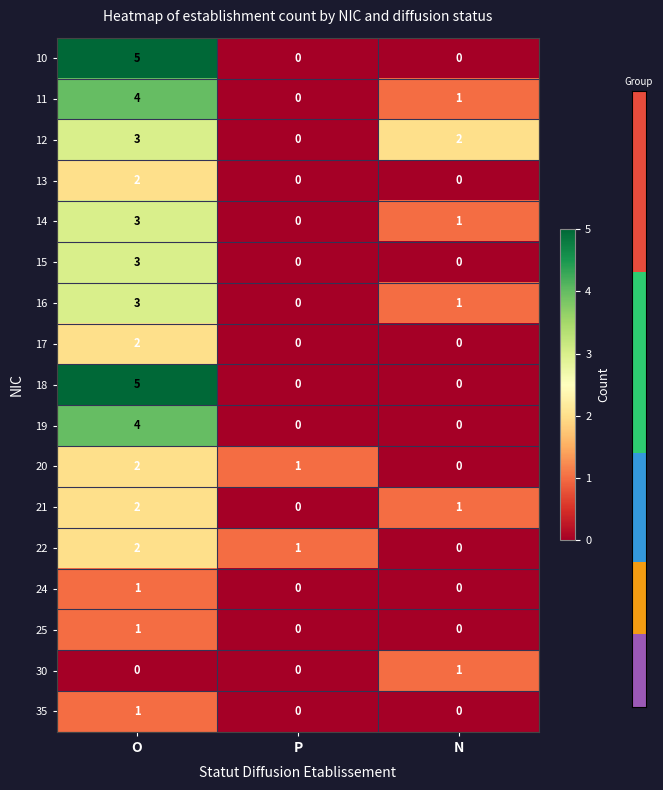

How many data points in 16 are less than 1?

1